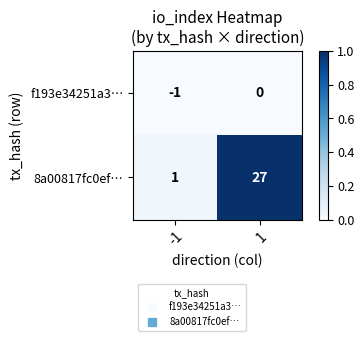

What is the spread (max minus min) of values at 1?

27